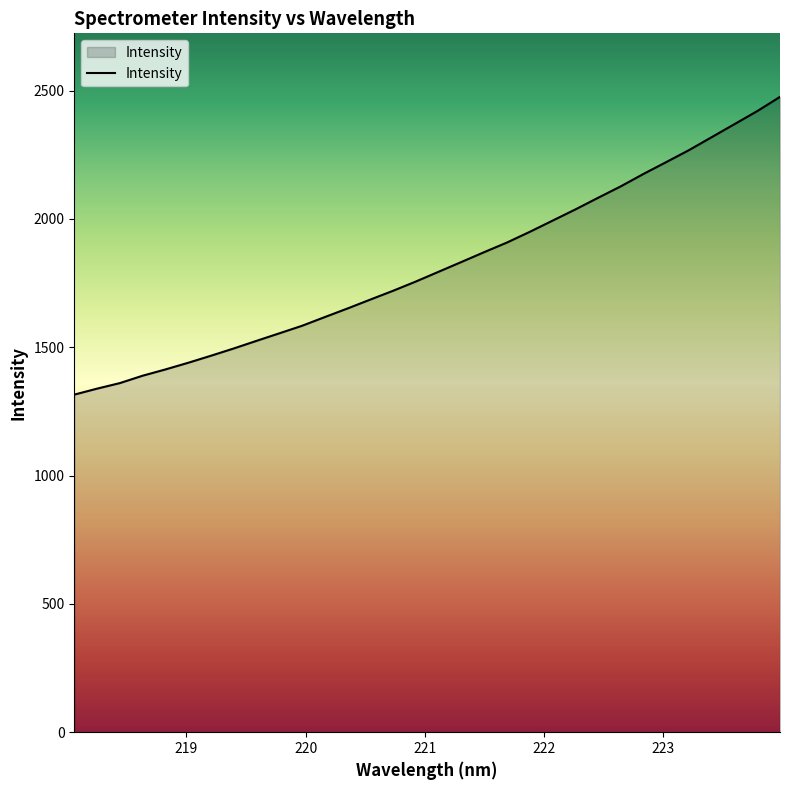

What is the maximum value shown in the chart?

2475.4